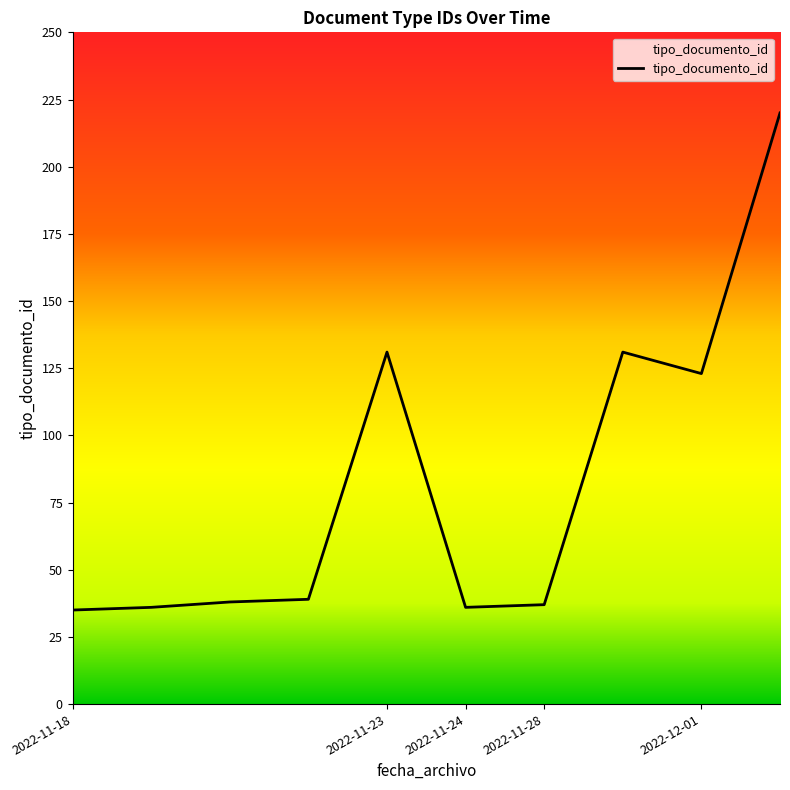

What is the difference between the maximum and minimum values?

185